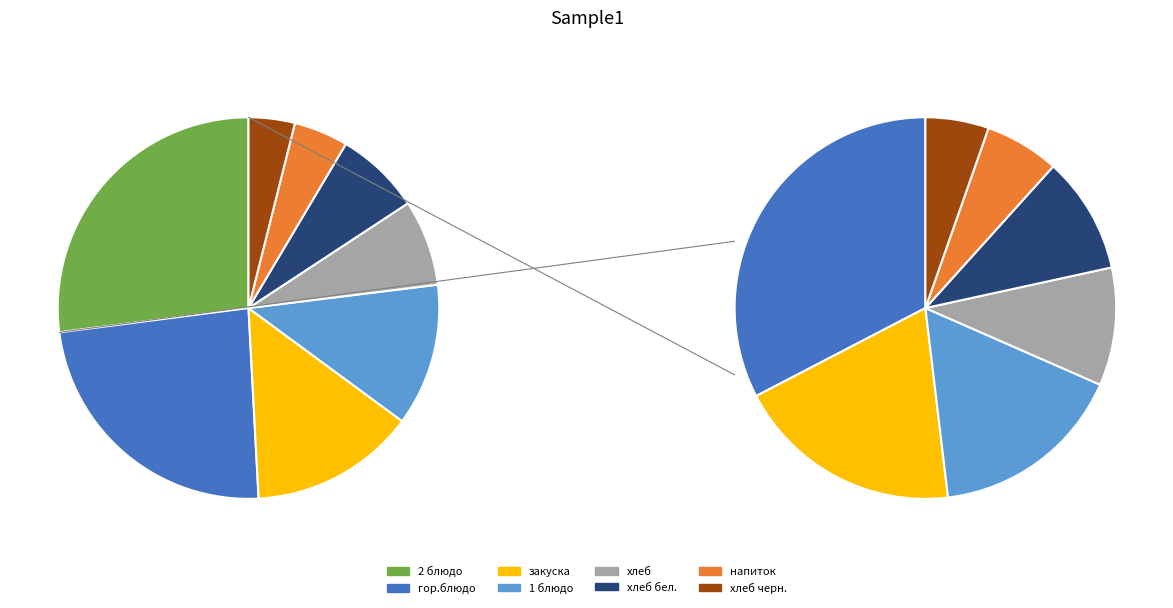

Rank the categories by value from lowest to highest.

хлеб черн., напиток, хлеб бел., хлеб, 1 блюдо, закуска, гор.блюдо, 2 блюдо